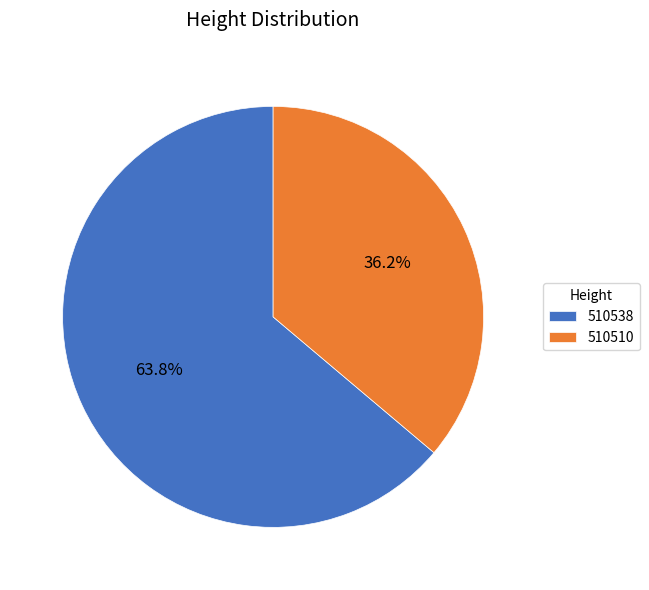

Which has a higher value, 510538 or 510510?

510538